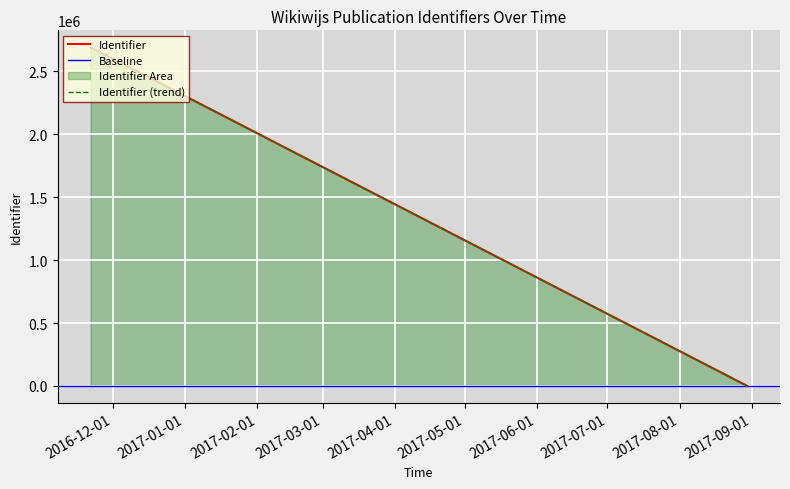

True or false: the data has more than 1 interior local peaks.

False